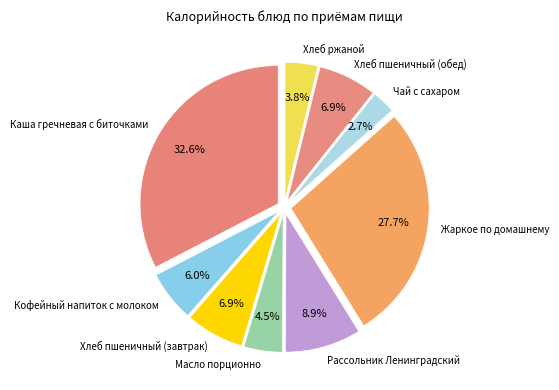

Does Хлеб пшеничный (завтрак) represent more than half of the total?

No